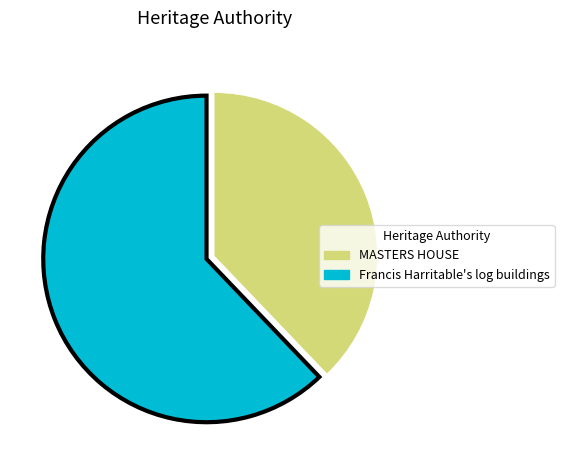

How many segments does this pie chart have?

2